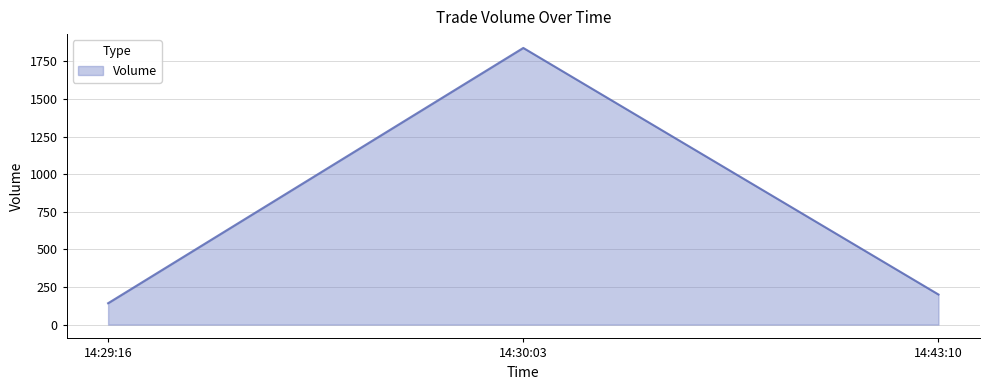

List the labels in order of value, largest first.

14:30:03, 14:43:10, 14:29:16